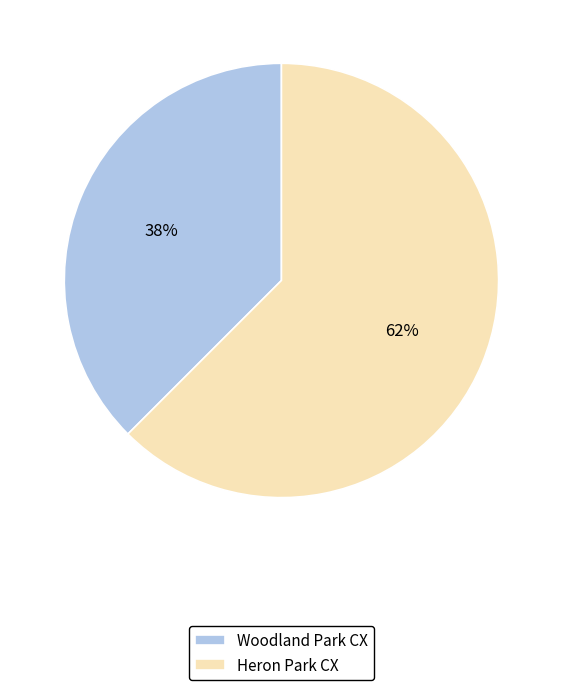

Approximately how many times larger is the value at Woodland Park CX compared to Heron Park CX?

0.6